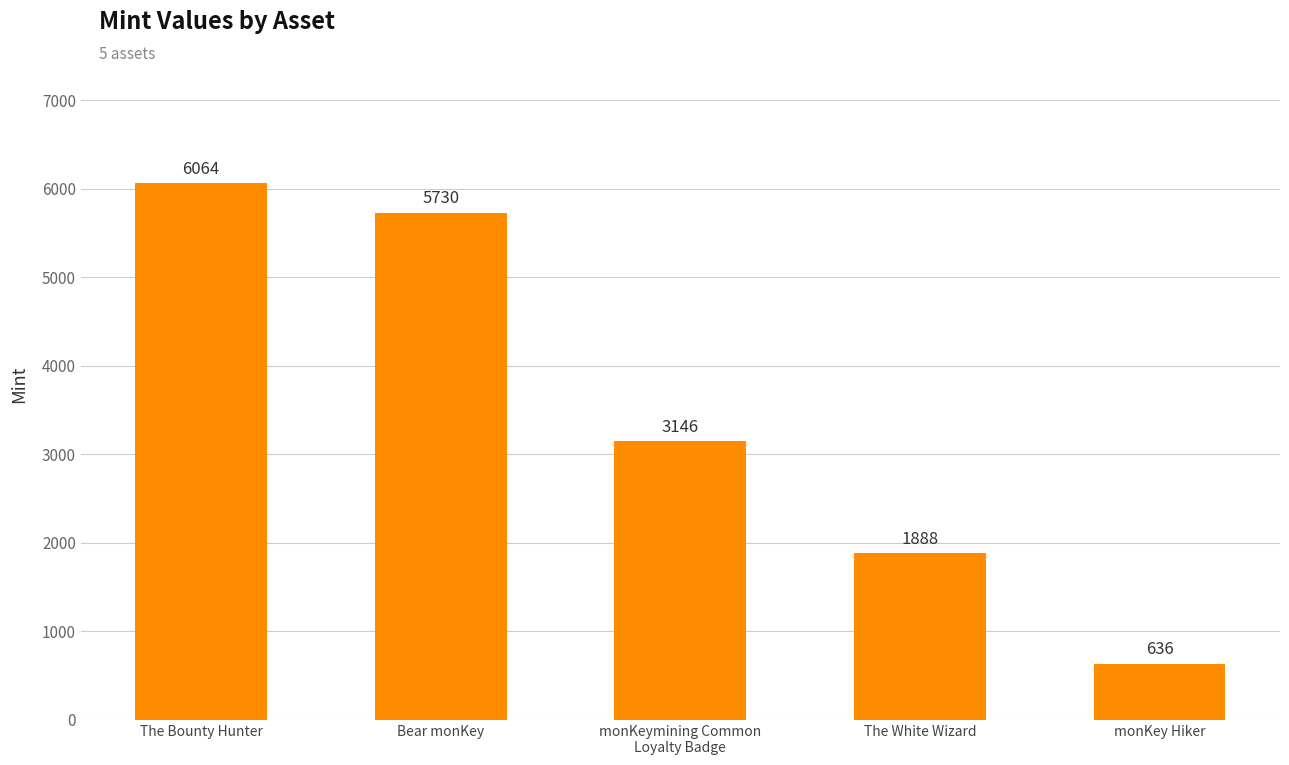

Approximately how many times larger is the value at monKeymining Common
Loyalty Badge compared to monKey Hiker?

4.9